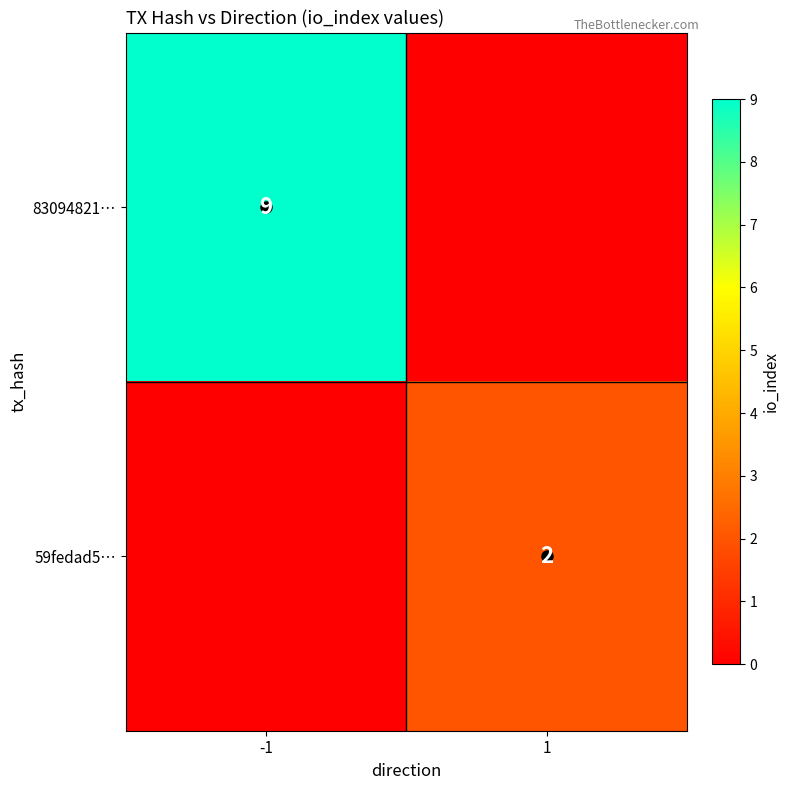

The value of 83094821… at -1 is 9. True or false?

True